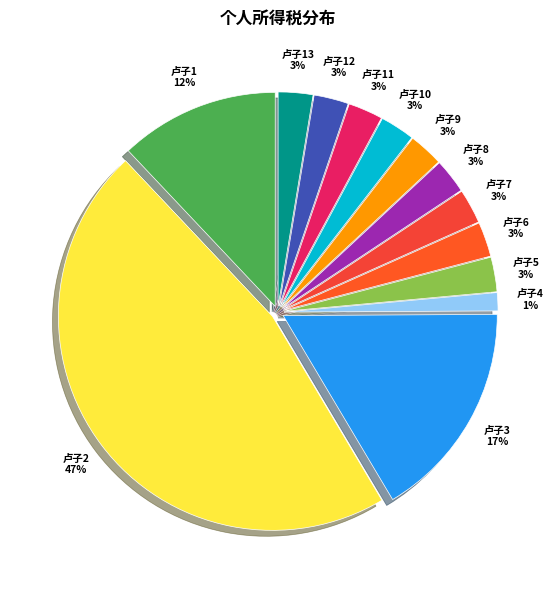

Approximately how many times larger is the value at 卢子5 compared to 卢子8?

1.0